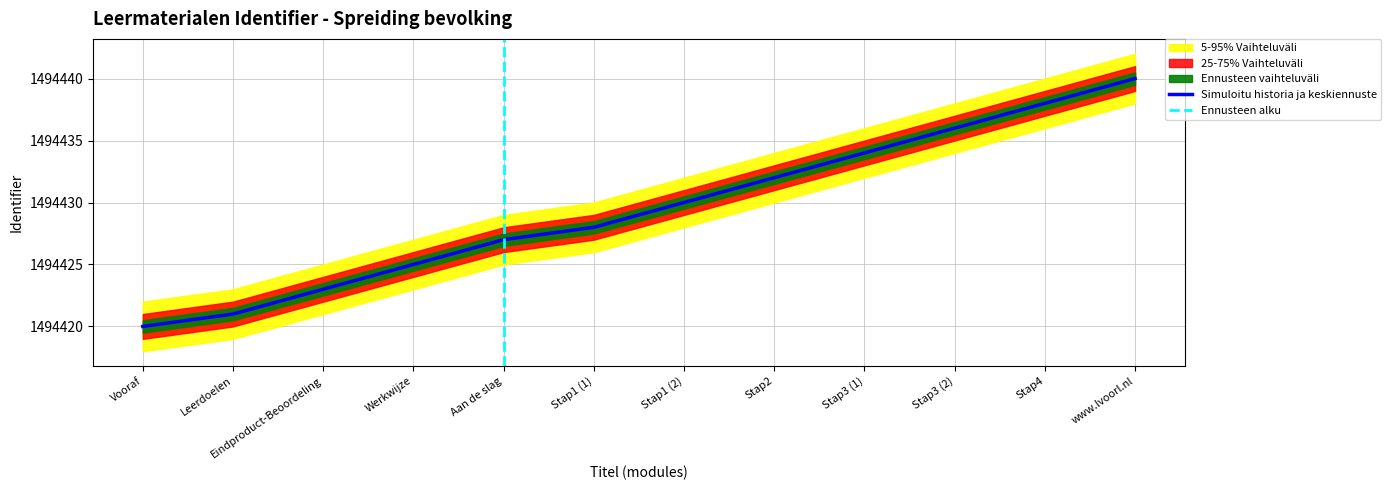

Approximately how many times larger is the value at Stap3 (1) compared to Vooraf?

1.0